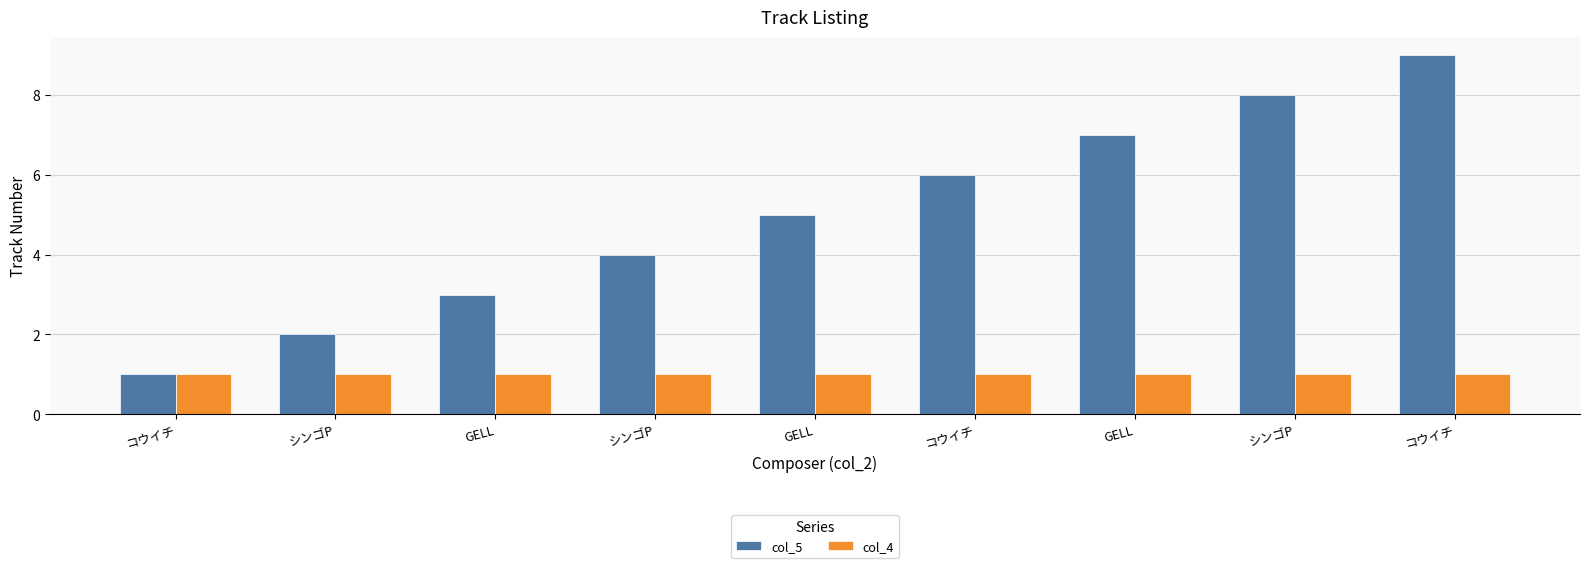

How many data points does each series have?

9